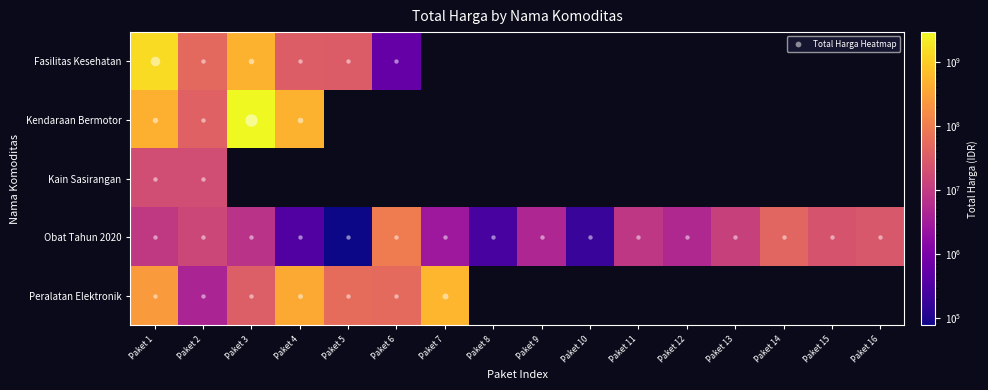

At which label is Kain Sasirangan closest to 19037500?

Paket 1